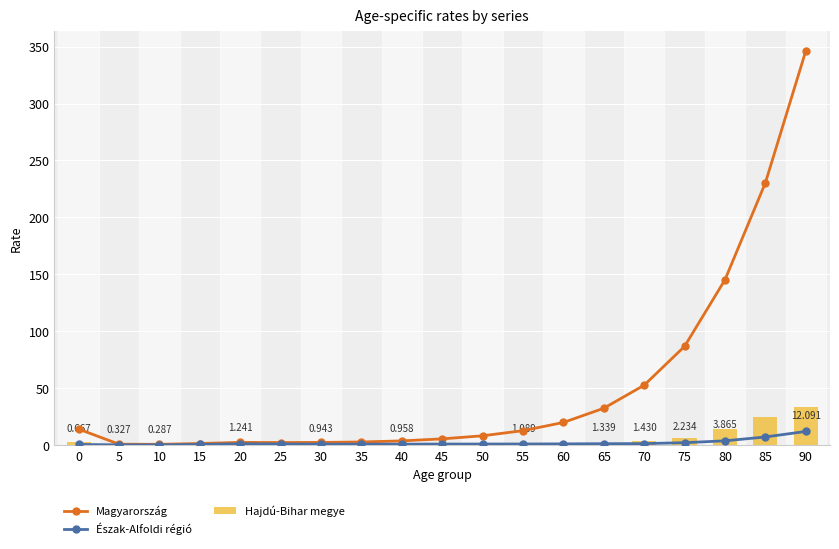

Between 30 and 15, which is larger?

30